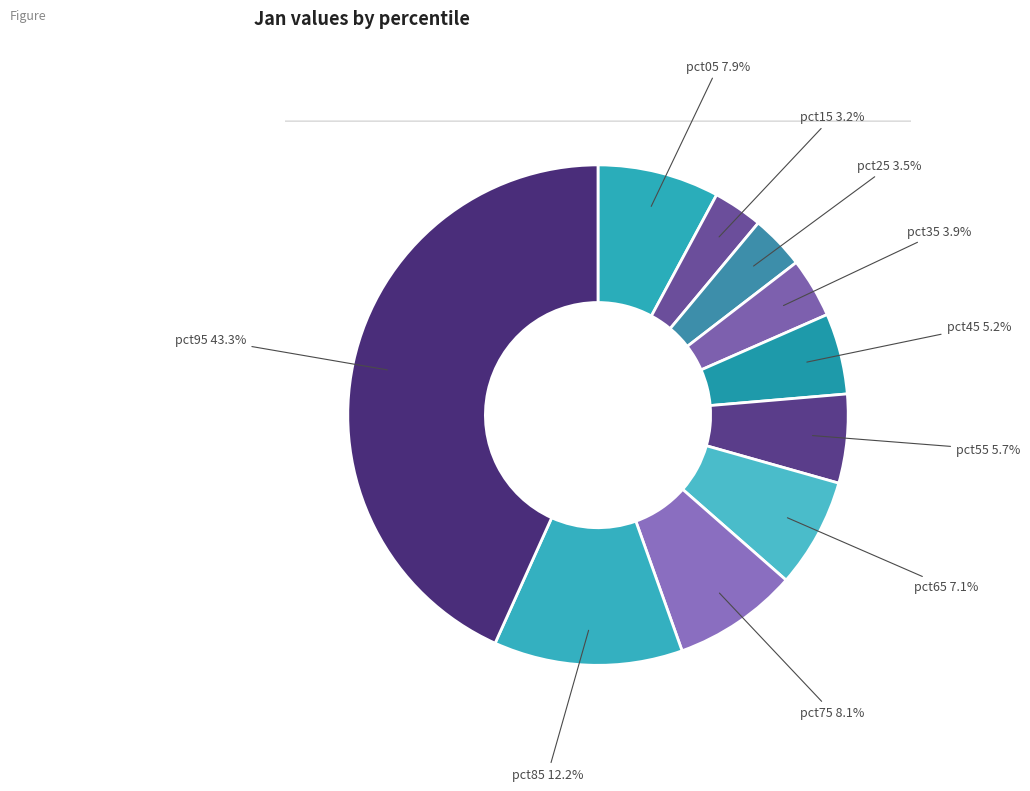

To the nearest percent, what percentage of the pie is pct85?

12%